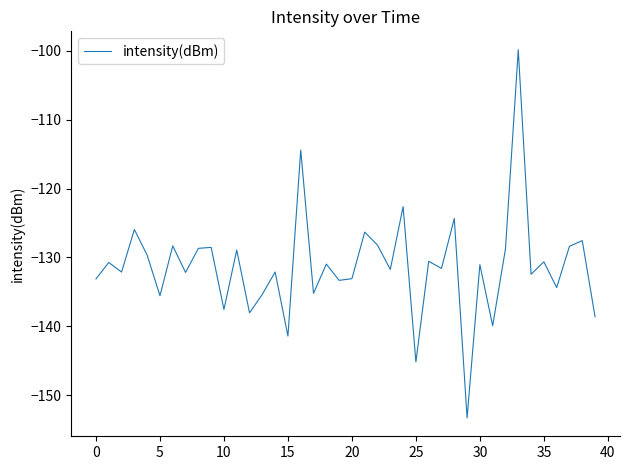

What is the smallest value displayed?

-153.3